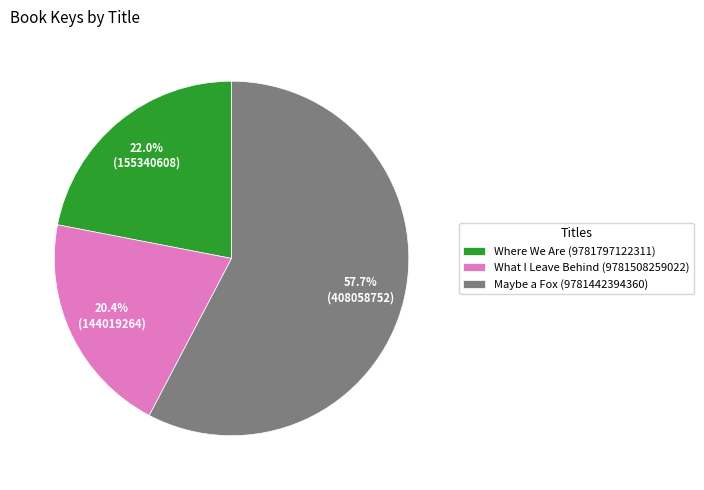

Which slice is the smallest?

What I Leave Behind (9781508259022)